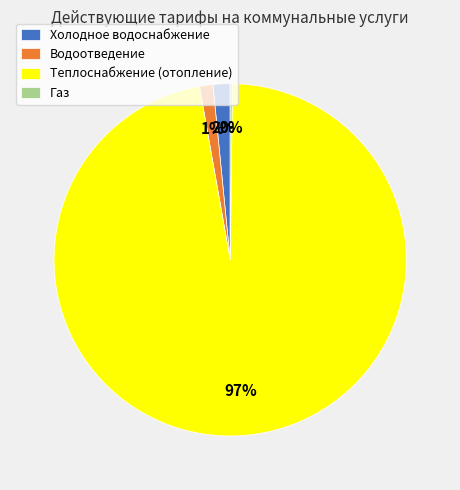

What is the largest slice in the pie chart?

Теплоснабжение (отопление)